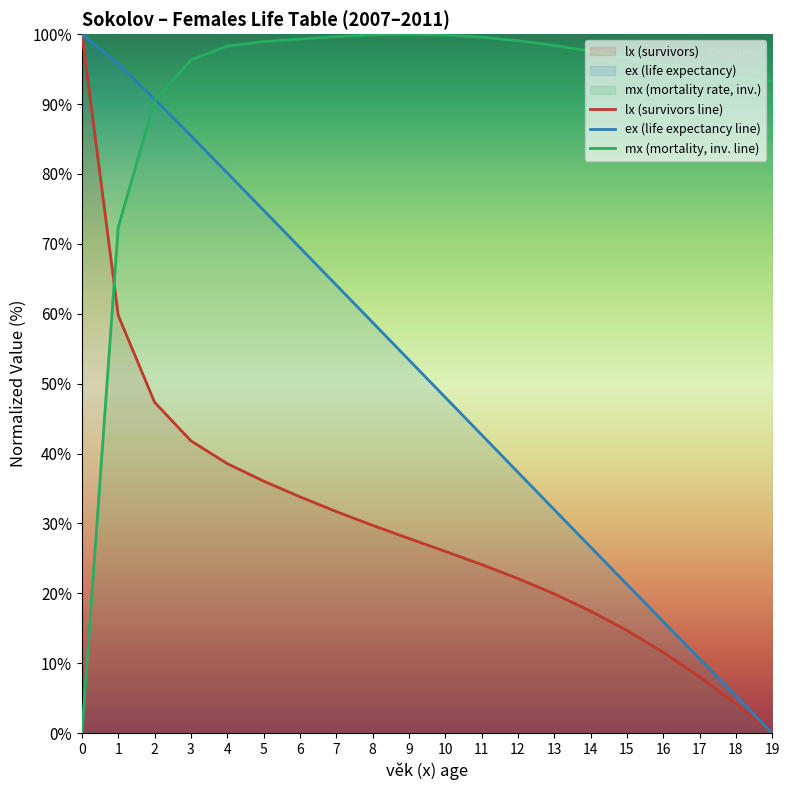

Is it true that mx (mortality, inv. line) equals 72.4 at 1?

True